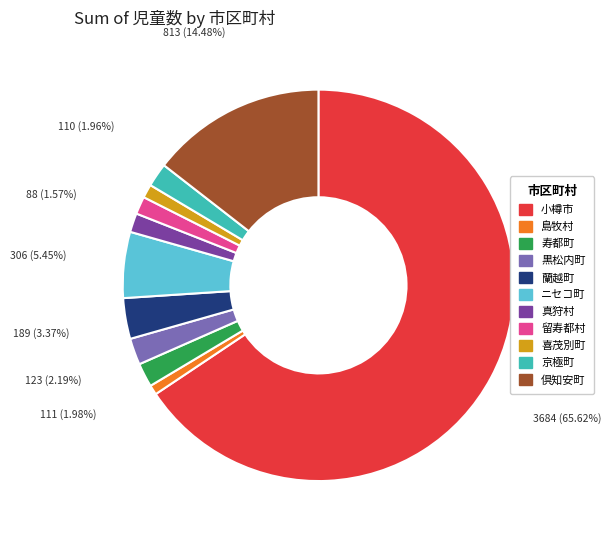

Does any single category account for the majority?

Yes